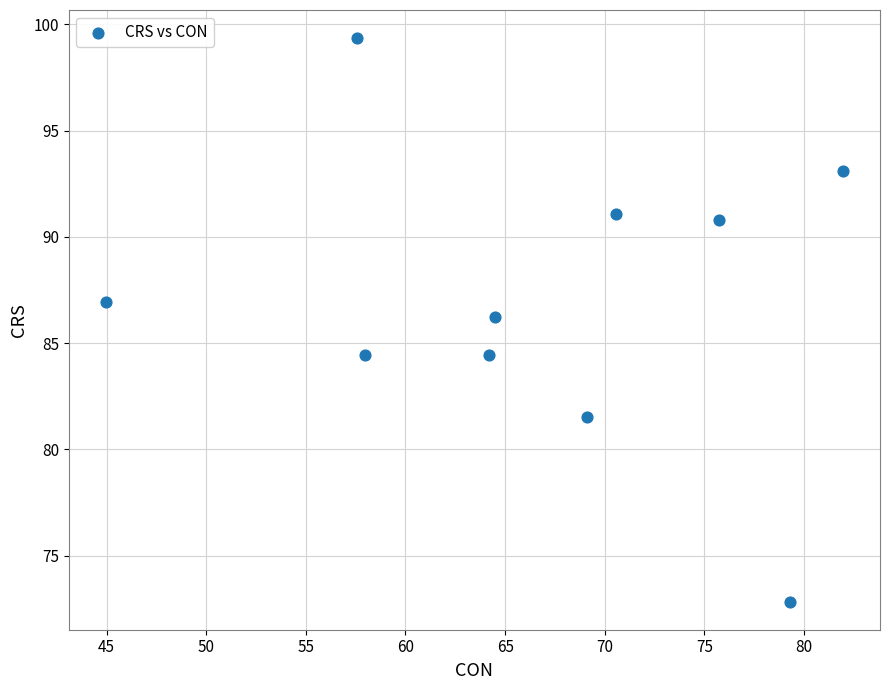

What is the range of X values (max minus min)?

37.0